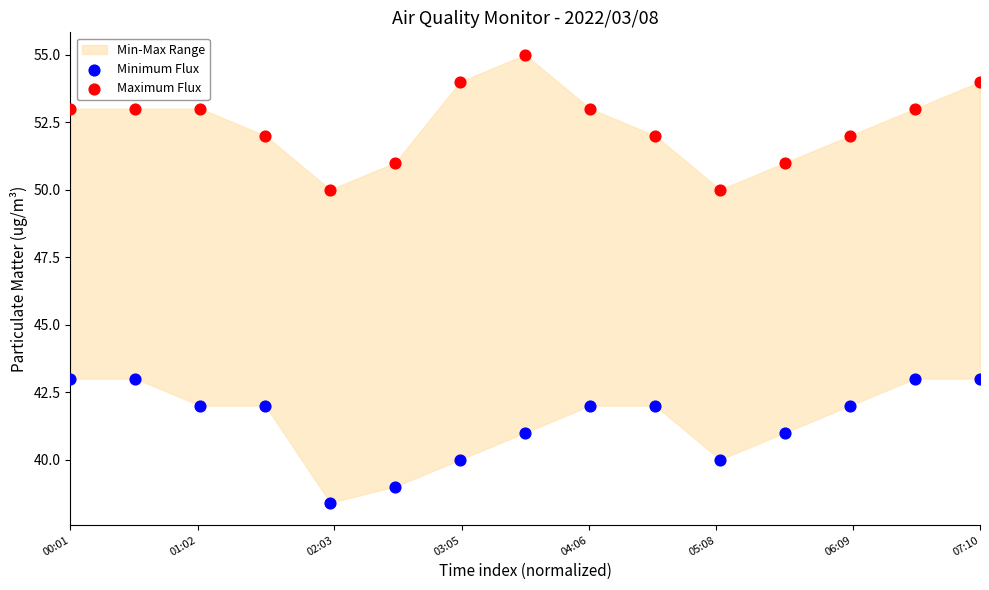

Which series contains the highest Y value?

Maximum Flux